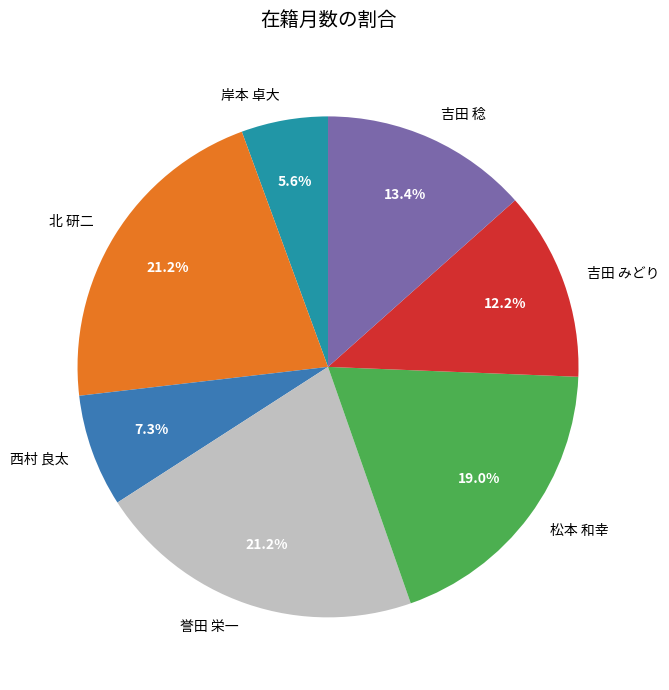

Does 岸本 卓大 account for over 50% of the chart?

No